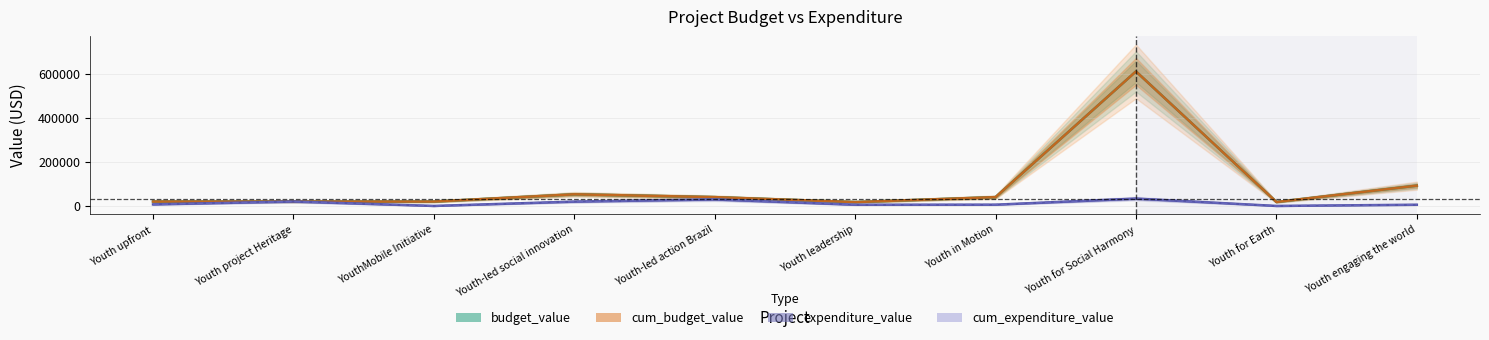

Reading left to right, transcribe all the data shown in this chart.

budget_value: Youth upfront=20000.0	Youth project Heritage=20000.0	YouthMobile Initiative=20000.0	Youth-led social innovation=52735.0	Youth-led action Brazil=39938.0	Youth leadership=17600.0	Youth in Motion=40000.0	Youth for Social Harmony=609472.0	Youth for Earth=18000.0	Youth engaging the world=91977.5
cum_budget_value: Youth upfront=20000.0	Youth project Heritage=20000.0	YouthMobile Initiative=20000.0	Youth-led social innovation=52735.0	Youth-led action Brazil=39938.0	Youth leadership=17600.0	Youth in Motion=40000.0	Youth for Social Harmony=609472.0	Youth for Earth=18000.0	Youth engaging the world=91977.0
expenditure_value: Youth upfront=7000.0	Youth project Heritage=20000.0	YouthMobile Initiative=0.0	Youth-led social innovation=19590.0	Youth-led action Brazil=29516.3	Youth leadership=5440.0	Youth in Motion=5724.3	Youth for Social Harmony=33232.7	Youth for Earth=0.0	Youth engaging the world=5521.5
cum_expenditure_value: Youth upfront=7000.0	Youth project Heritage=20000.0	YouthMobile Initiative=0.0	Youth-led social innovation=19590.0	Youth-led action Brazil=29516.0	Youth leadership=5440.0	Youth in Motion=5724.0	Youth for Social Harmony=33233.0	Youth for Earth=0.0	Youth engaging the world=5522.0